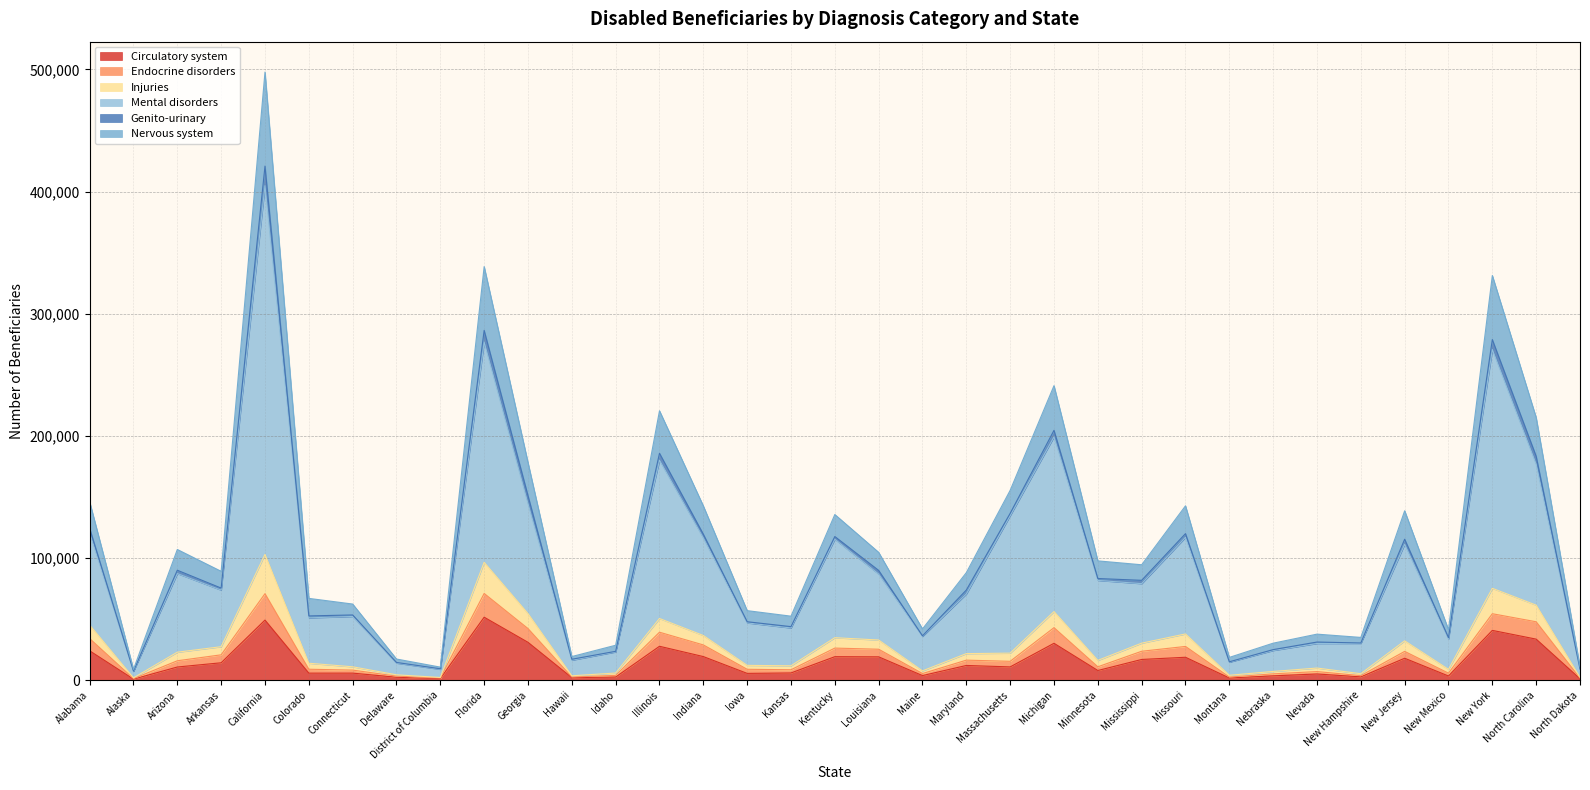

What is the minimum value shown in the chart?

797